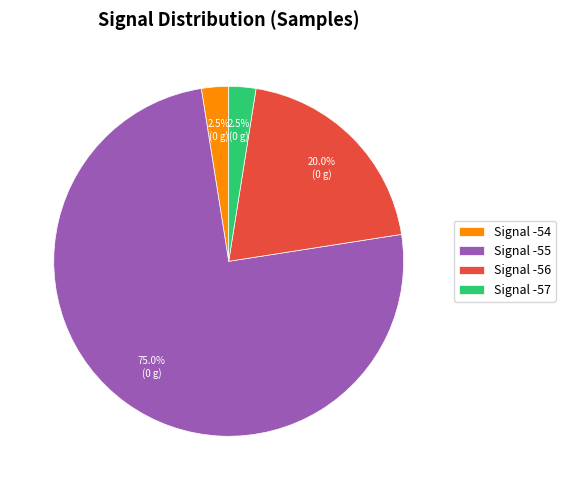

Which category accounts for the majority?

Signal -55